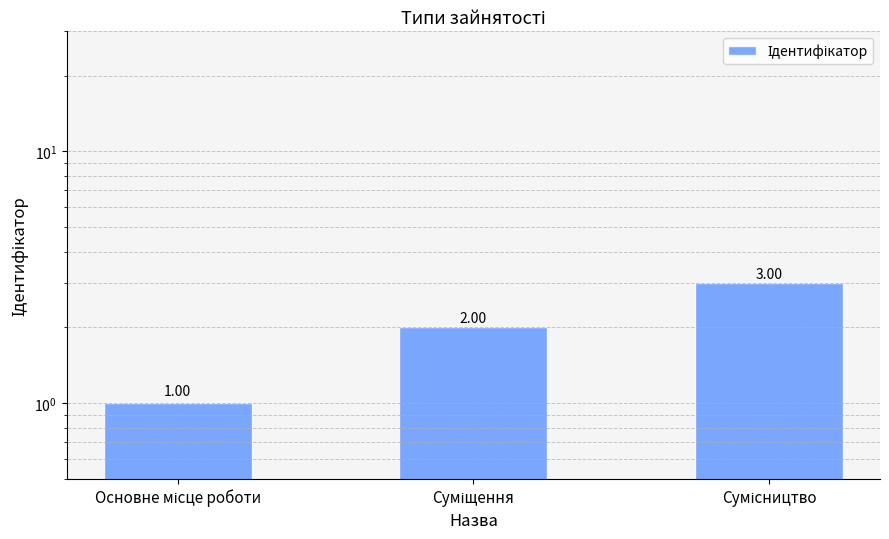

What position from the left is Основне місце роботи?

1